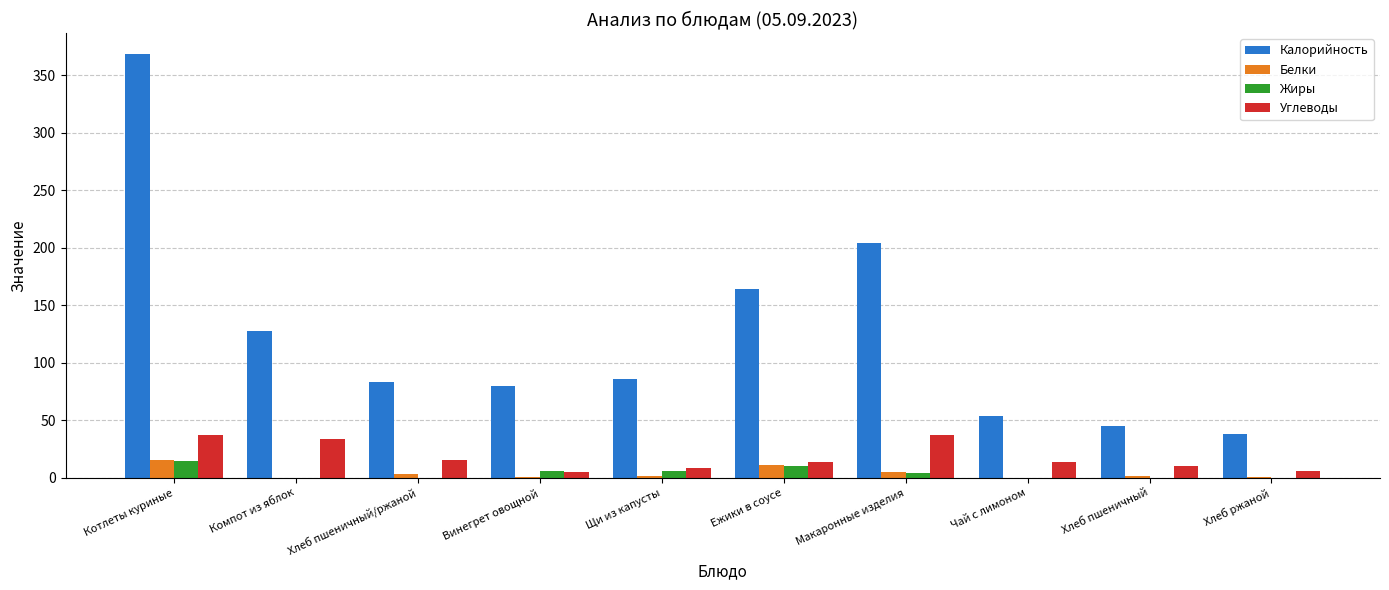

Which category has the highest value across all series?

Котлеты куриные